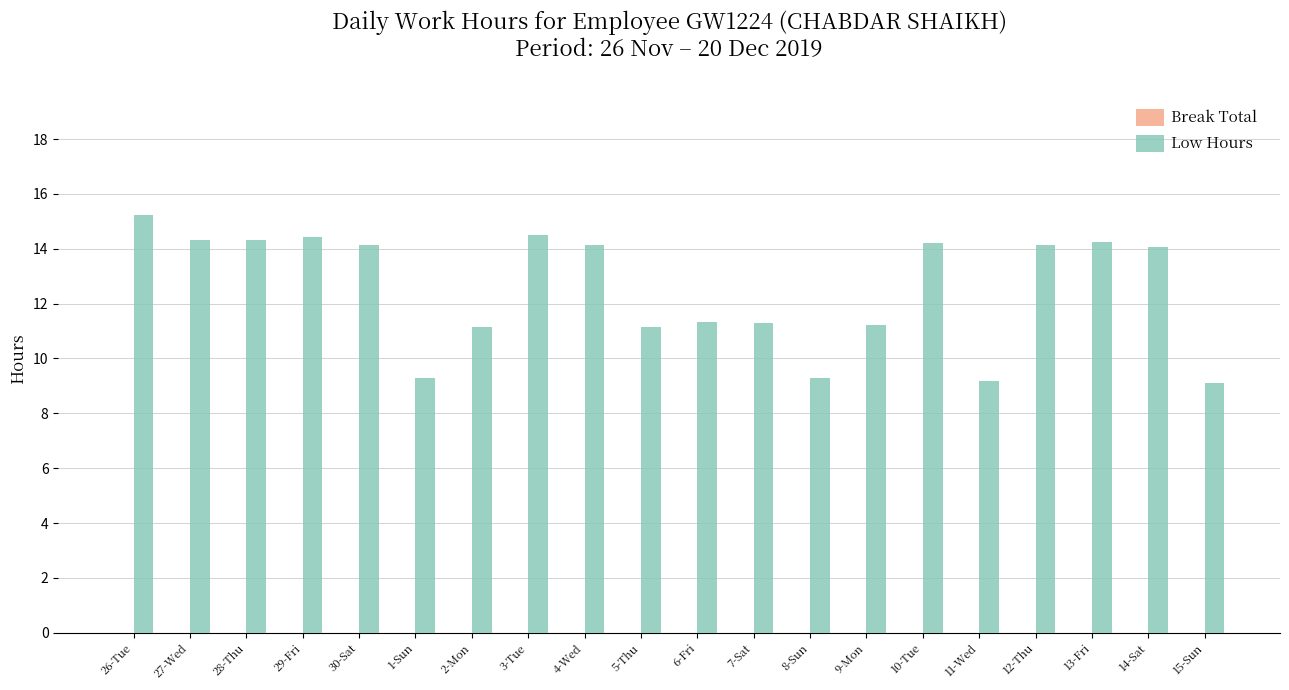

Between 10-Tue and 26-Tue, which is larger?

26-Tue